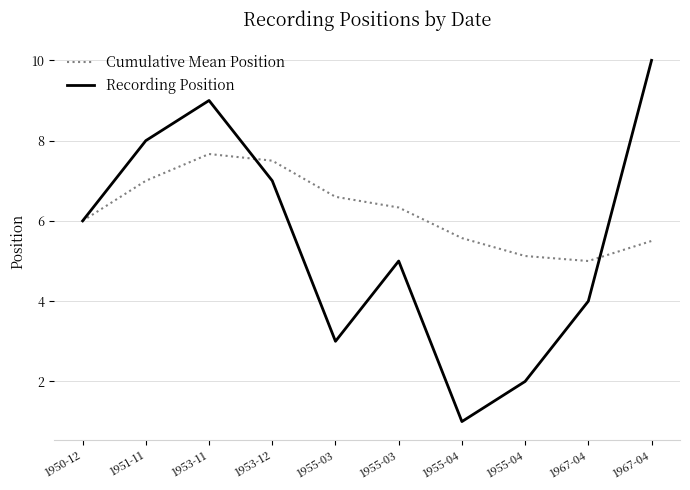

What are all the series names shown in the legend?

Cumulative Mean Position, Recording Position